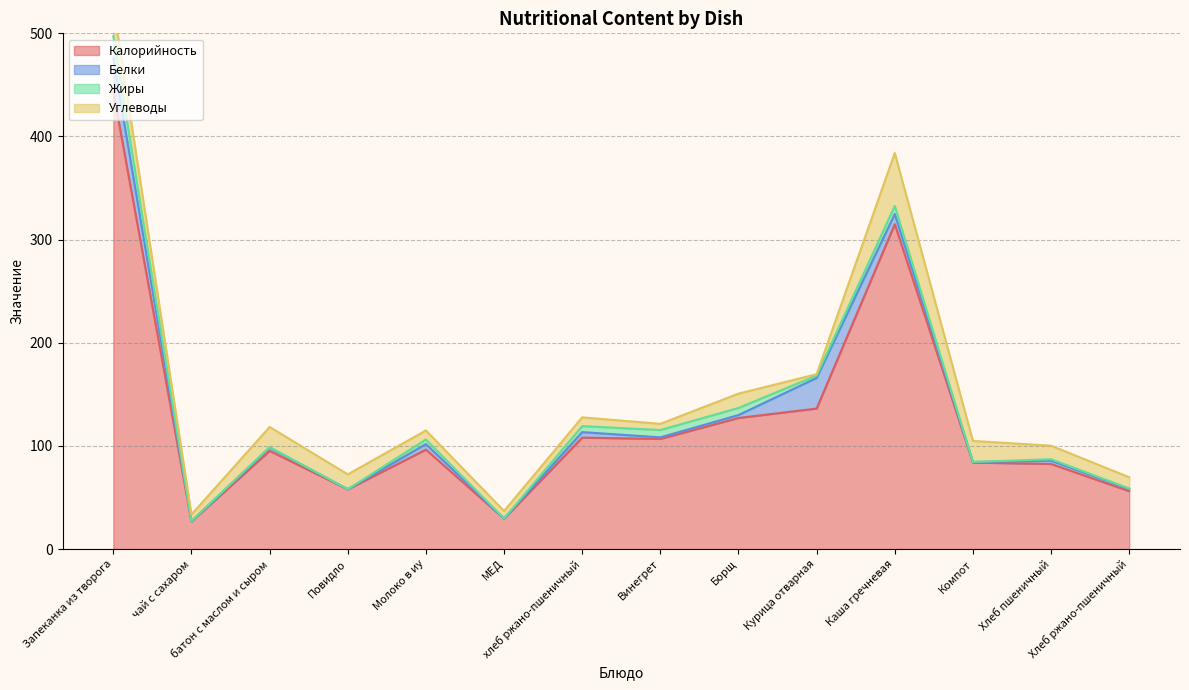

True or false: Углеводы has a value of 1.3 at Курица отварная.

True